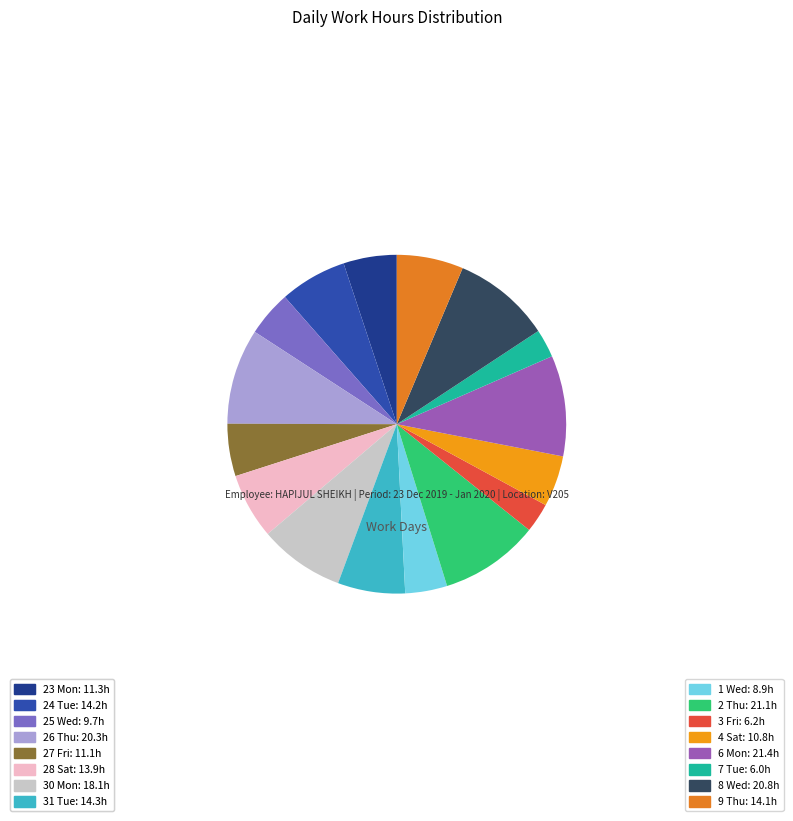

What is the ratio of the value at 28 Sat to the value at 4 Sat?

1.3